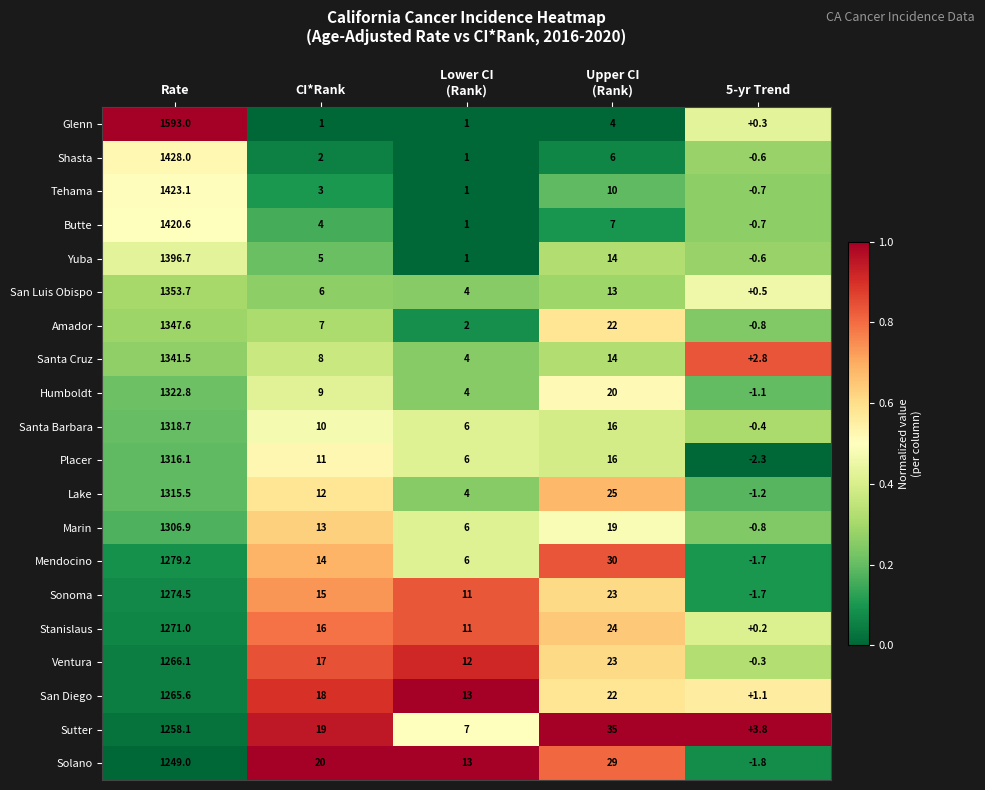

The Solano series shows 20.0 at CI*Rank. True or false?

True